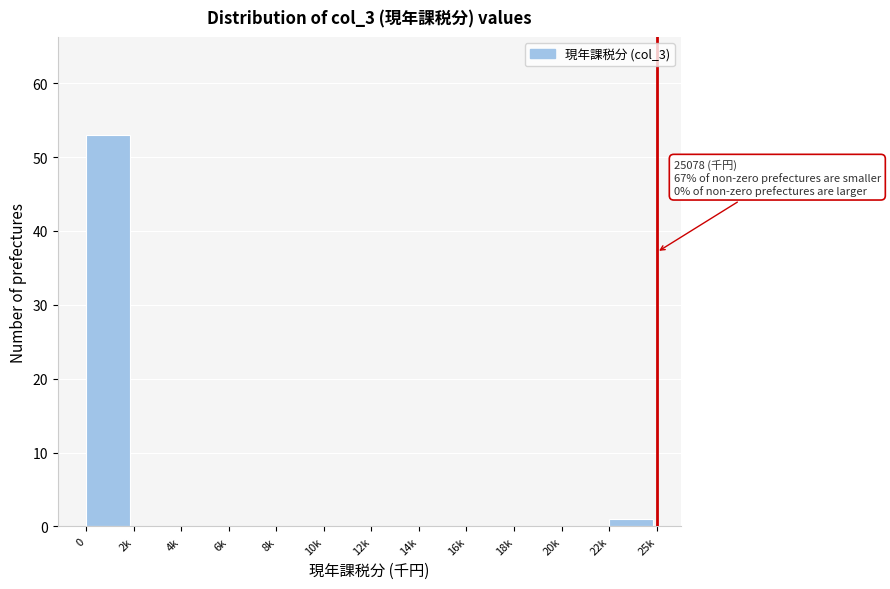

Reading right to left, extract all data points from this chart.

22k=1	20k=0	18k=0	16k=0	14k=0	12k=0	10k=0	8k=0	6k=0	4k=0	2k=0	0=53